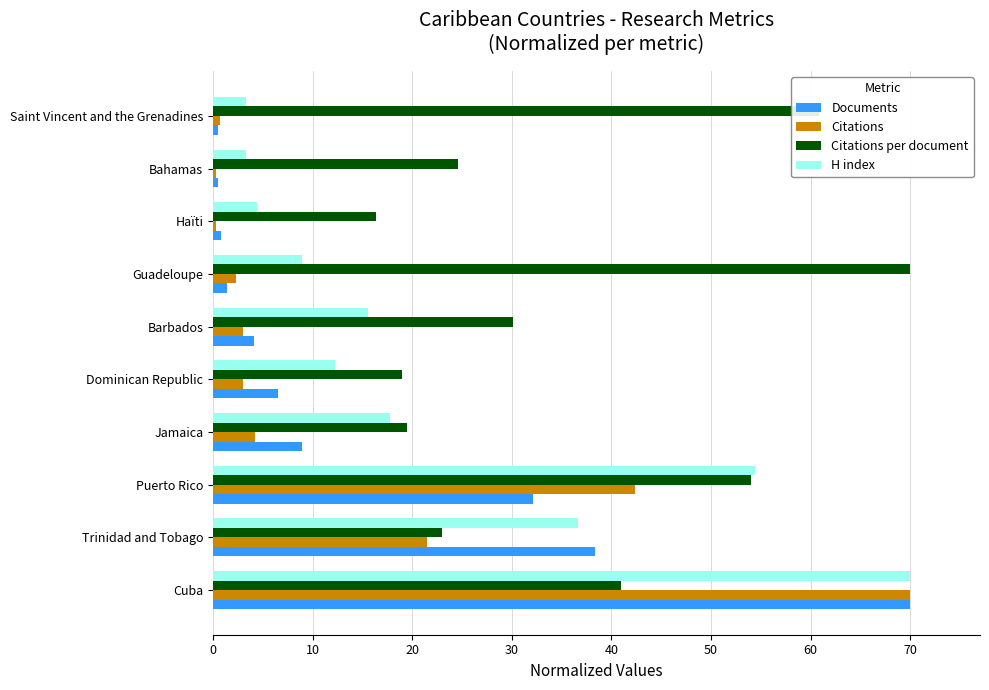

What is the maximum value shown in the chart?

70.0